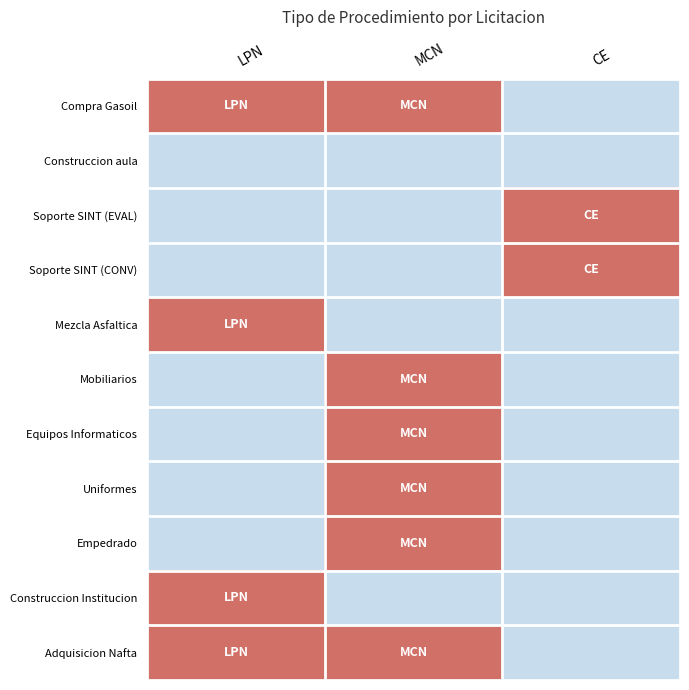

Which label corresponds to the largest value in the chart?

LPN